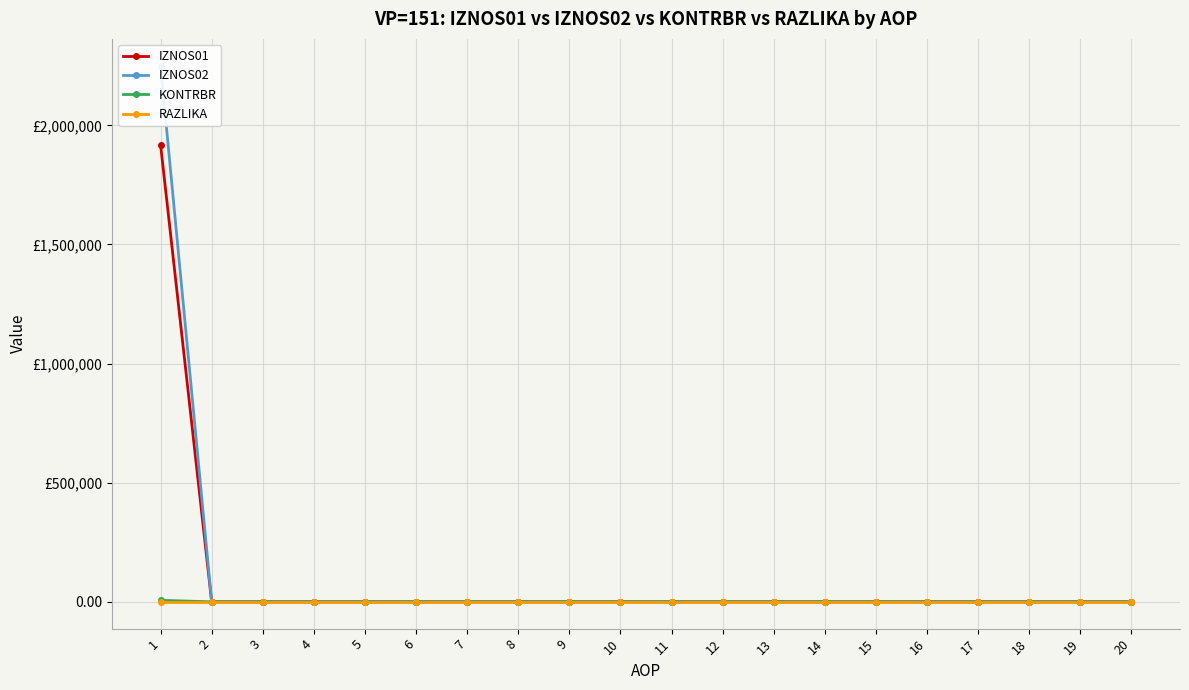

What is the maximum value shown in the chart?

2250318.8